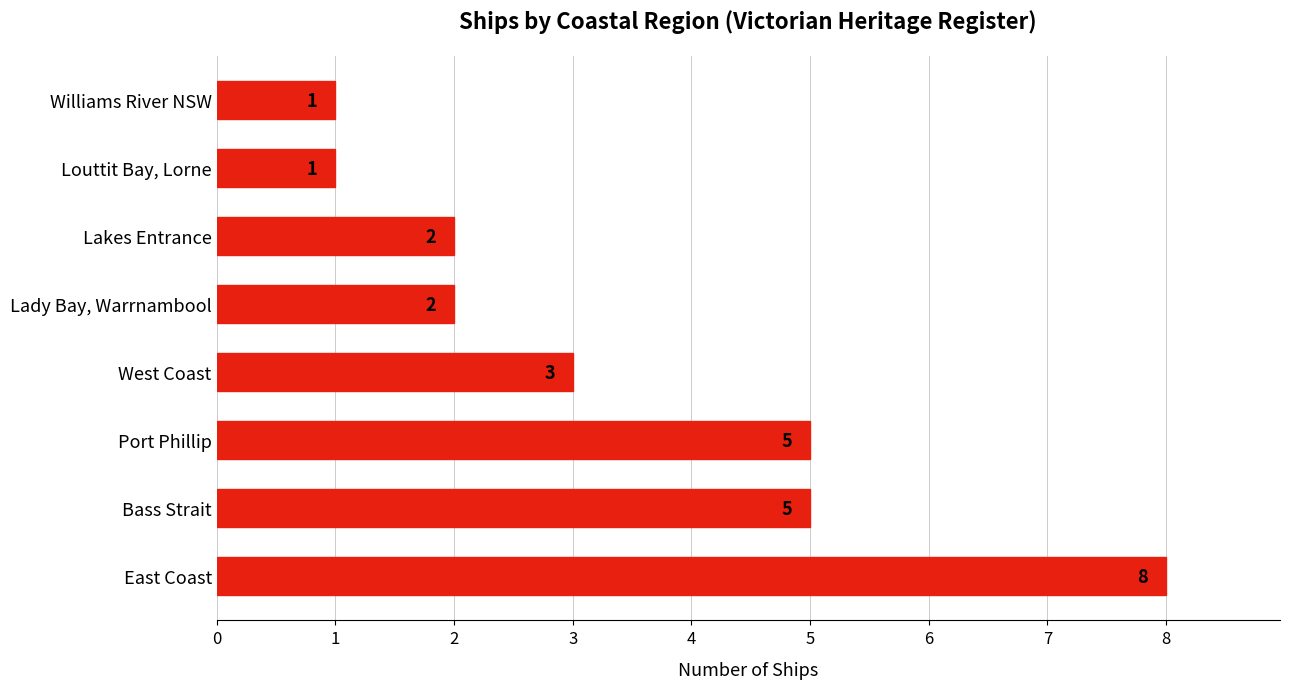

Count the values in the range 2 to 5.

5